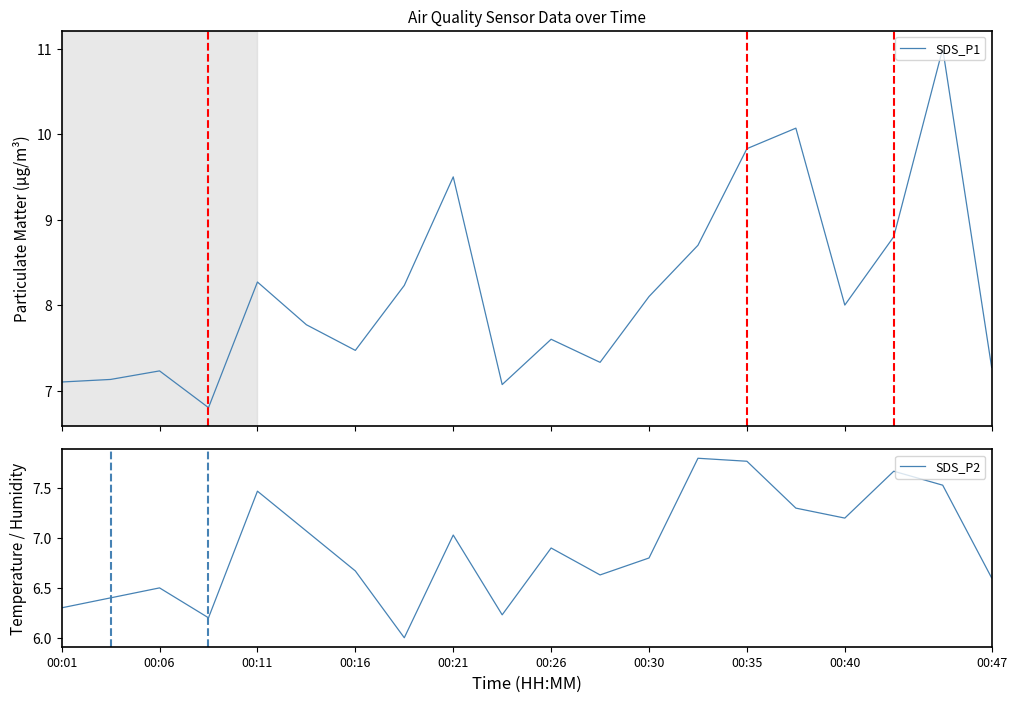

What is the highest value of the SDS_P1 series?

11.0